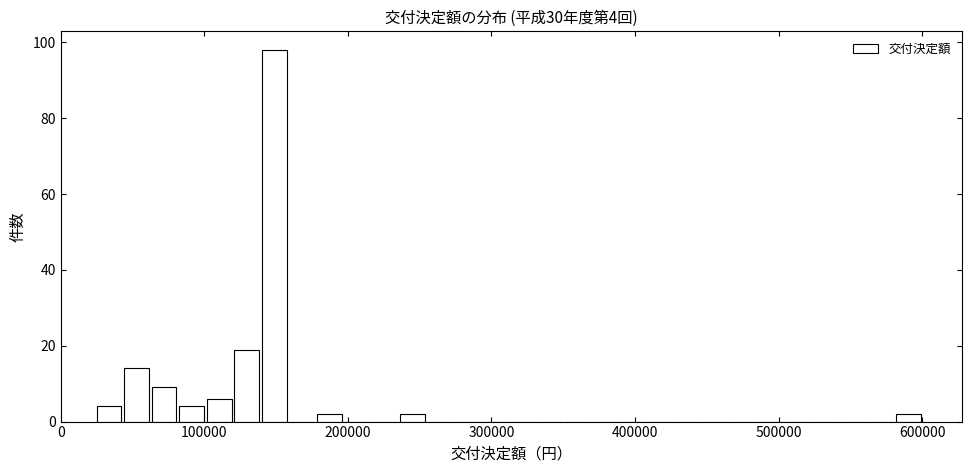

Around what value on the x-axis is the tallest bar? Give the approximate position of its centre, as read against the axis.

150000